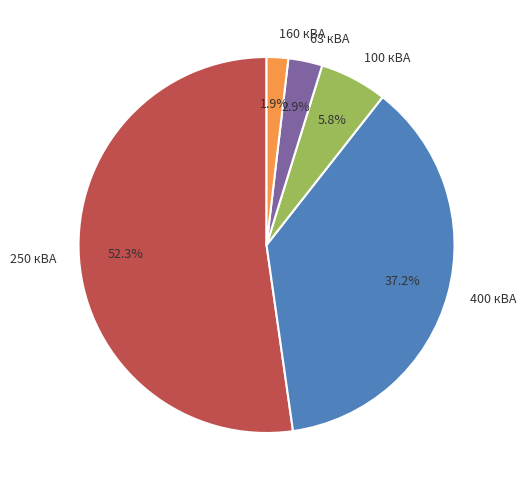

Which has a higher value, 160 кВА or 400 кВА?

400 кВА